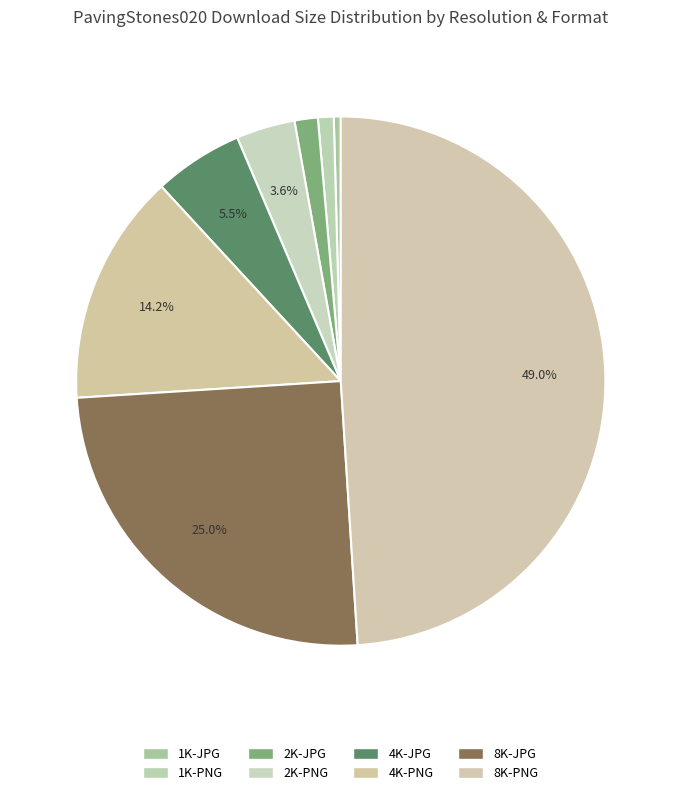

Which has a higher value, 8K-JPG or 1K-JPG?

8K-JPG